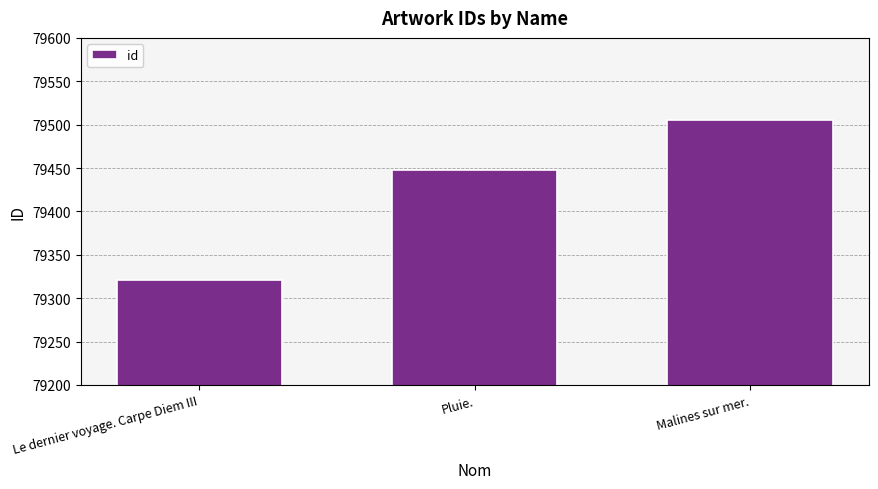

Rank the categories by value from lowest to highest.

Le dernier voyage. Carpe Diem III, Pluie., Malines sur mer.